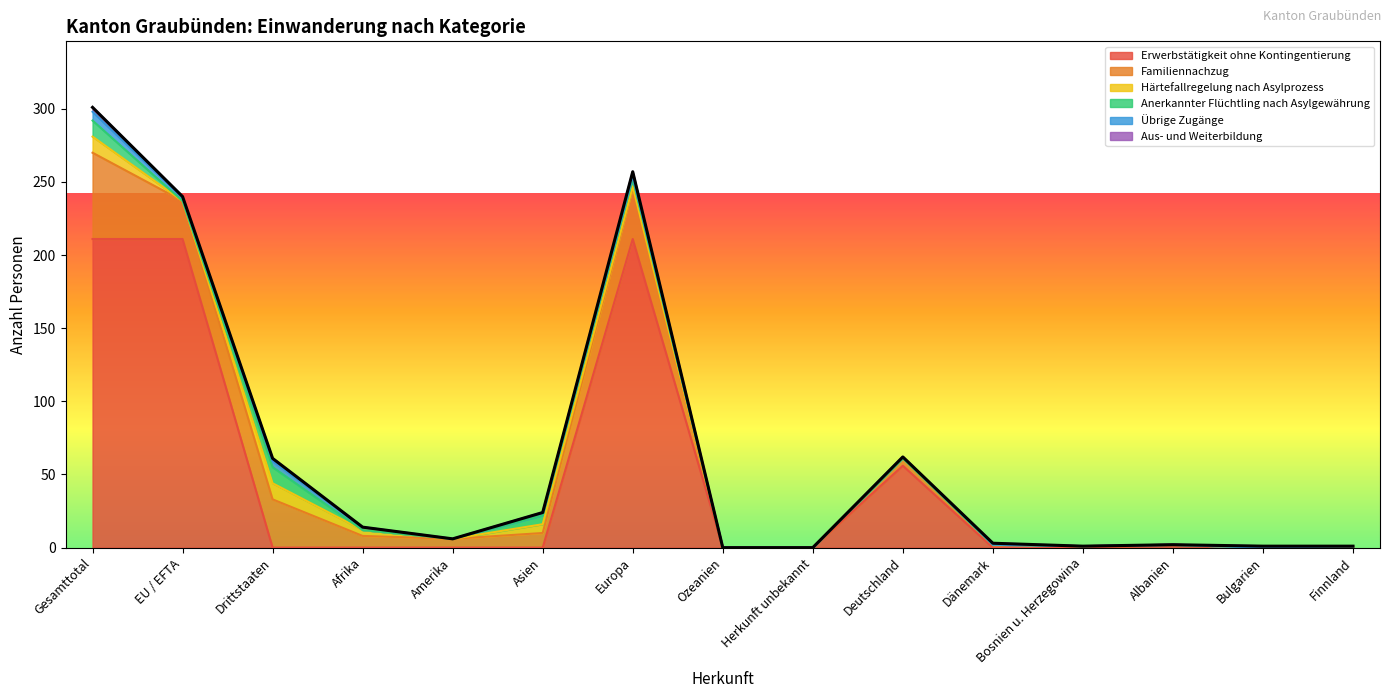

How many interior local peaks does the Aus- und Weiterbildung series have?

5